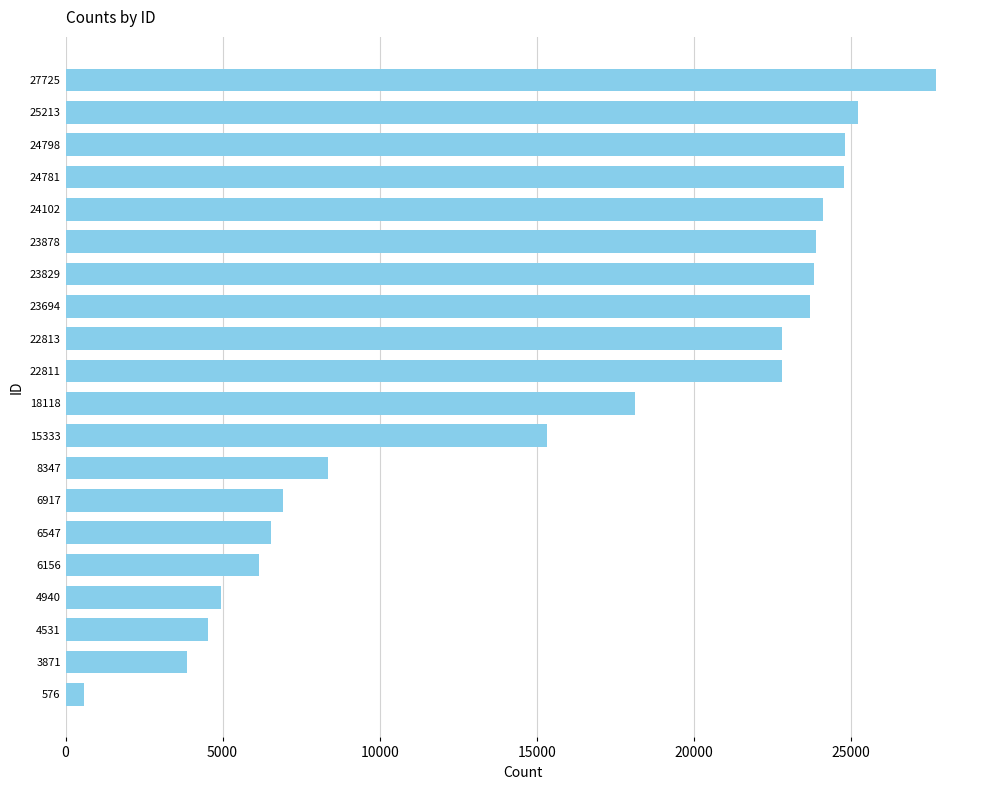

The chart shows a value of 6156 at 6156. True or false?

True